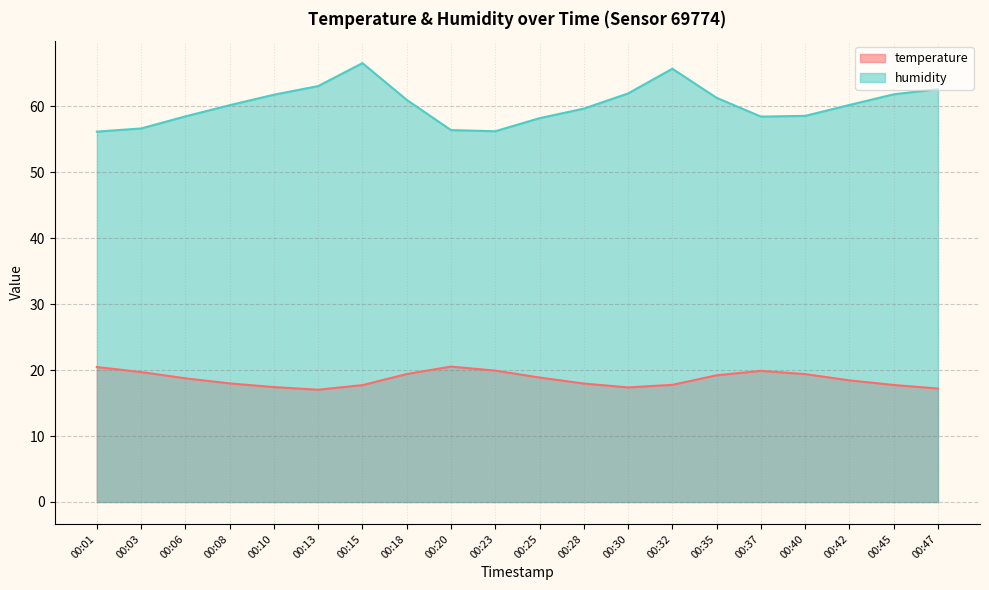

True or false: humidity has more than 2 points higher than both neighbors.

False